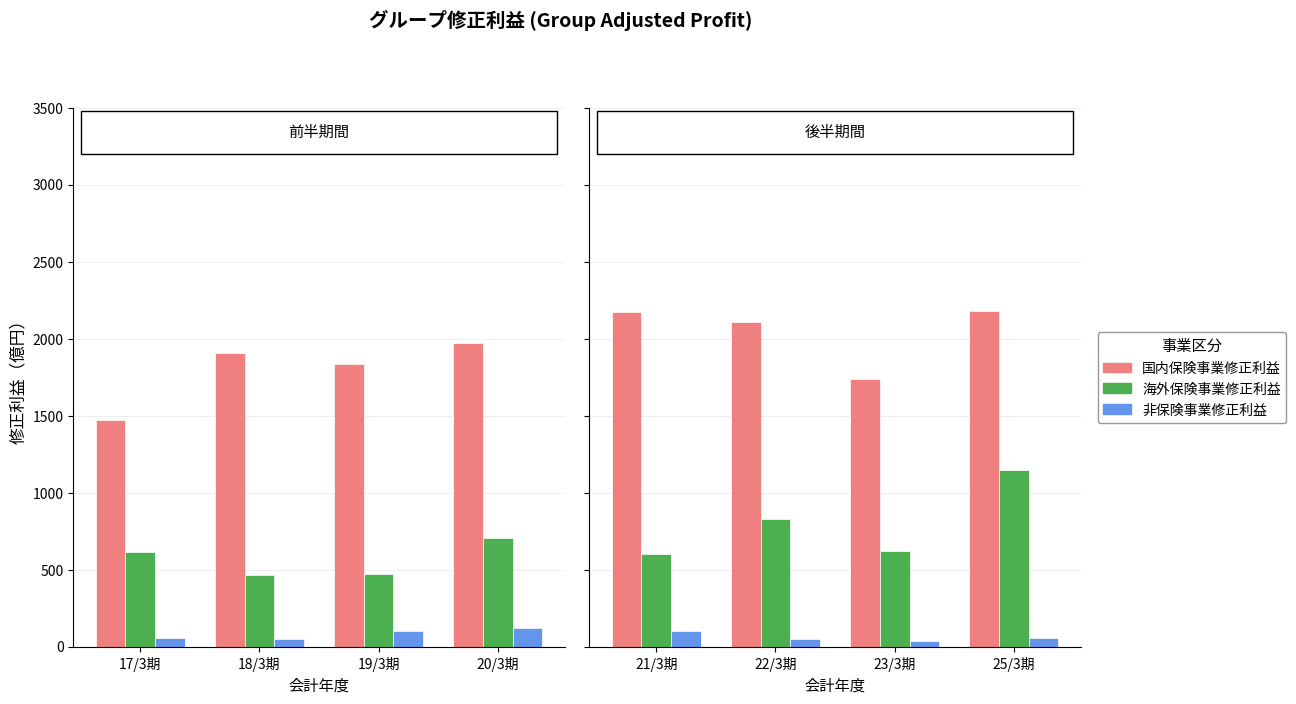

Rank the series by their maximum value, from lowest to highest.

非保険事業修正利益, 海外保険事業修正利益, 国内保険事業修正利益